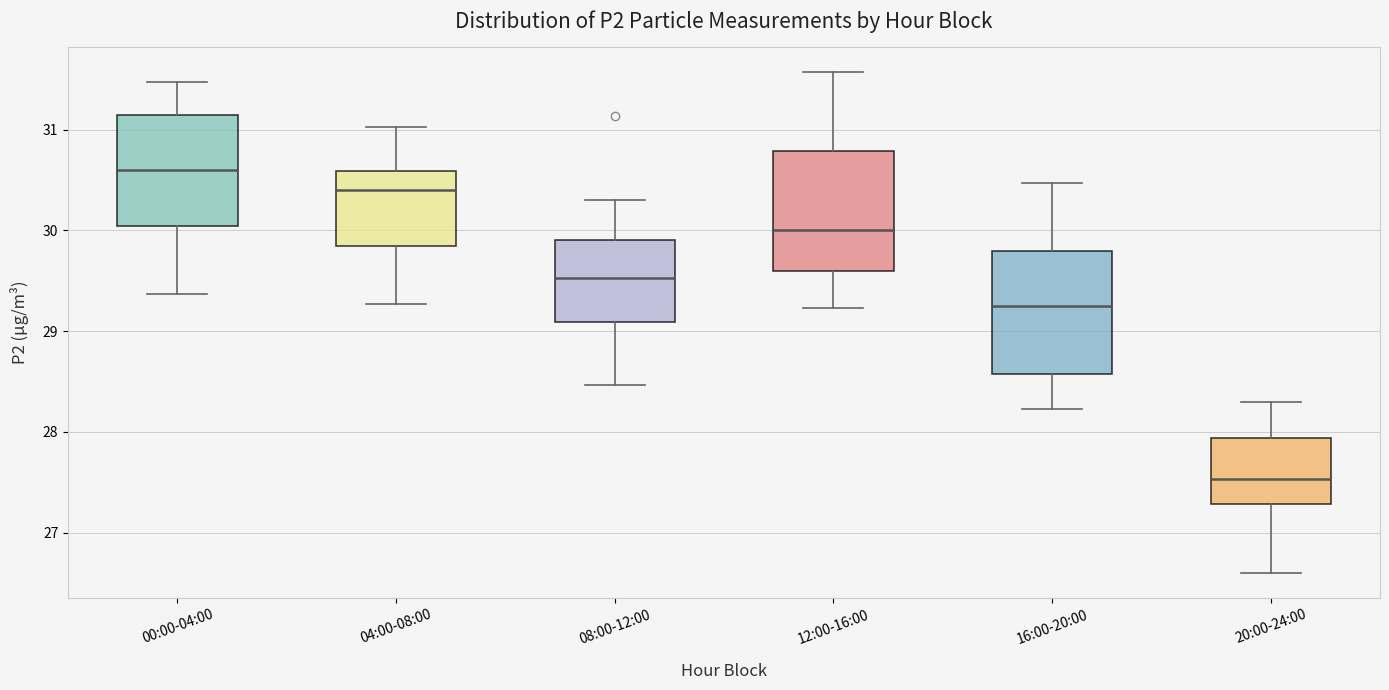

Where is the upper edge of the box for 08:00-12:00 on the y-axis? The values are not printed on the chart, so give them approximately, as read against the axis.

29.9